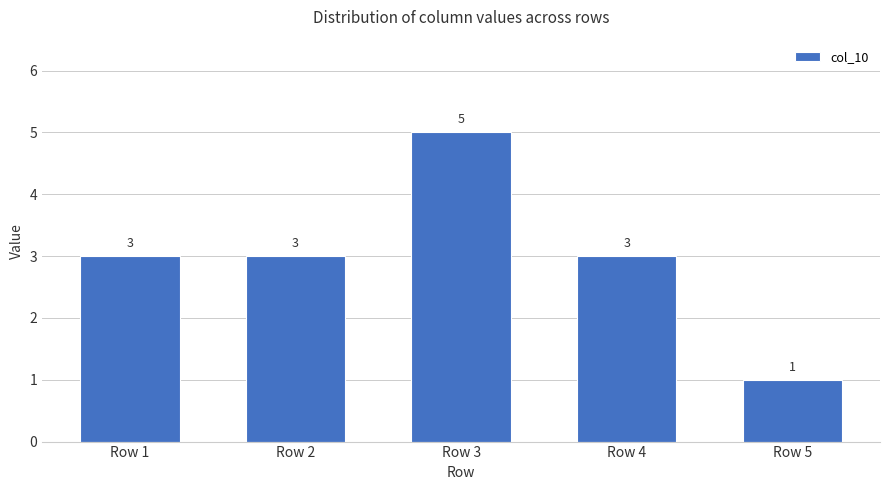

Reading left to right, transcribe all the data shown in this chart.

3	3	5	3	1